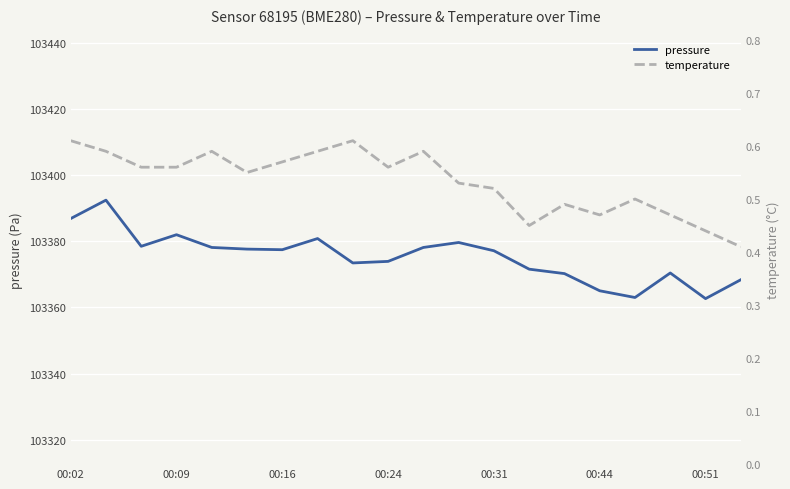

What is the value of the pressure point at the 18th from the left?

103370.4